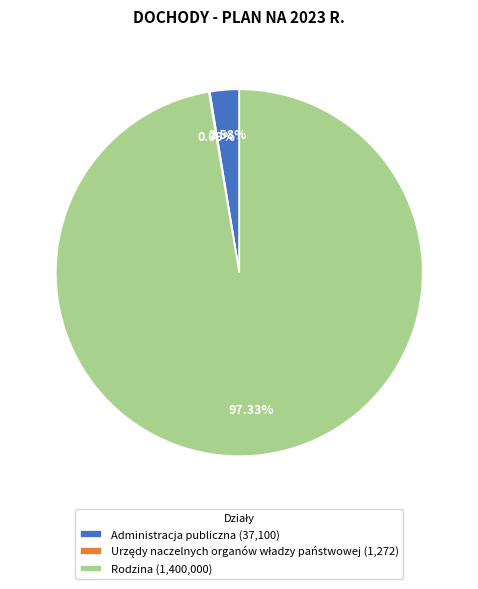

How much of the chart is everything except Rodzina?

2.7%